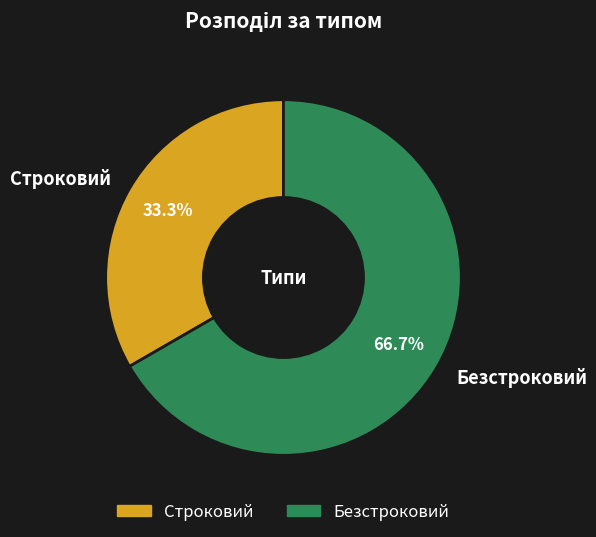

How much of the chart is everything except Строковий?

66.7%